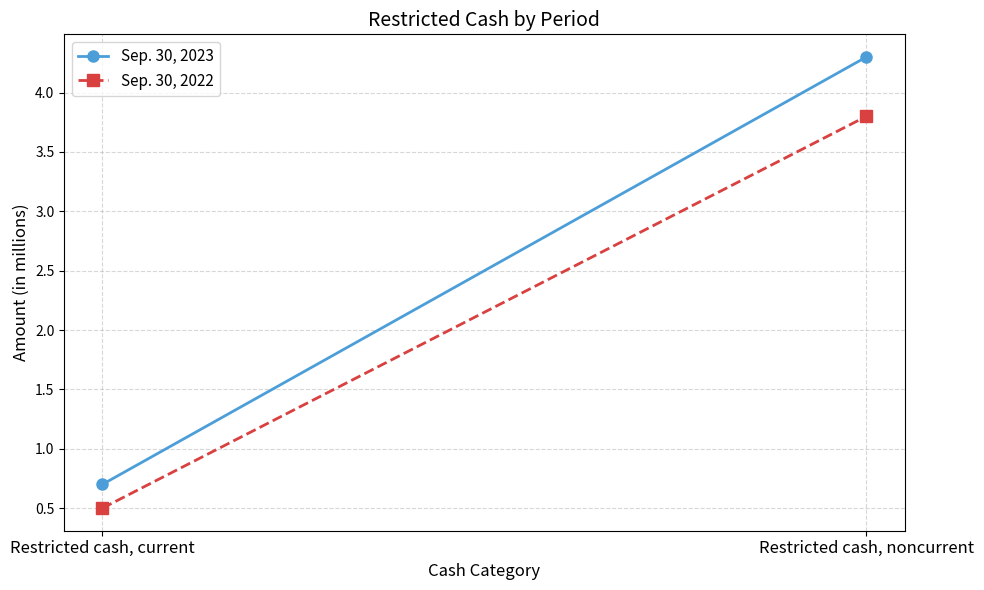

Which series changed the most between Restricted cash, current and Restricted cash, noncurrent?

Sep. 30, 2023